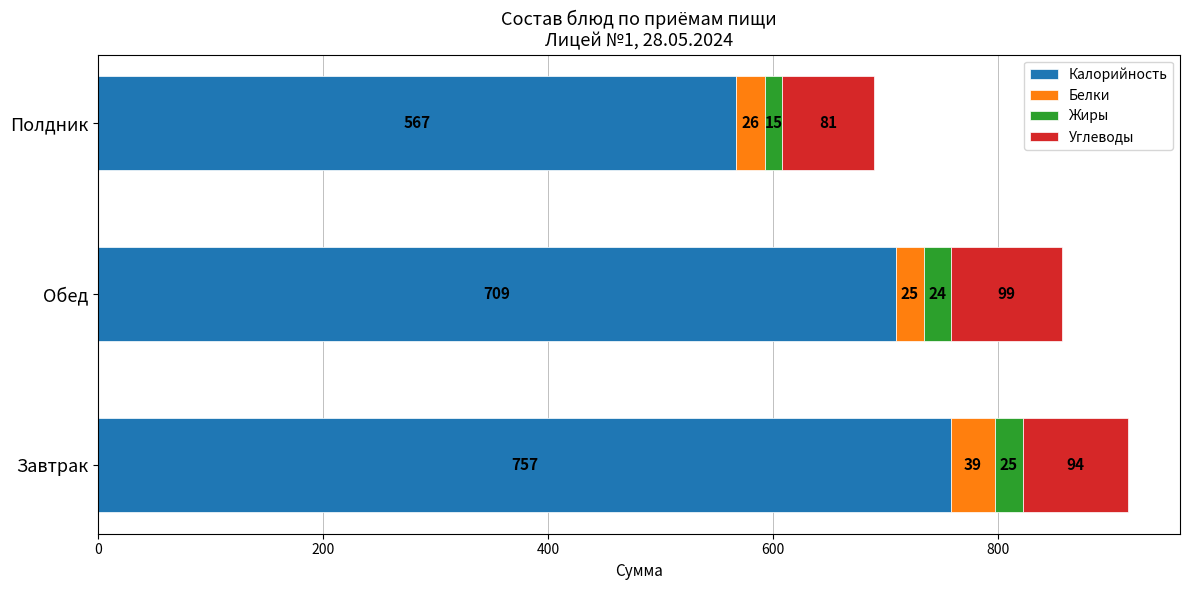

Read the Калорийность value at Обед.

708.9